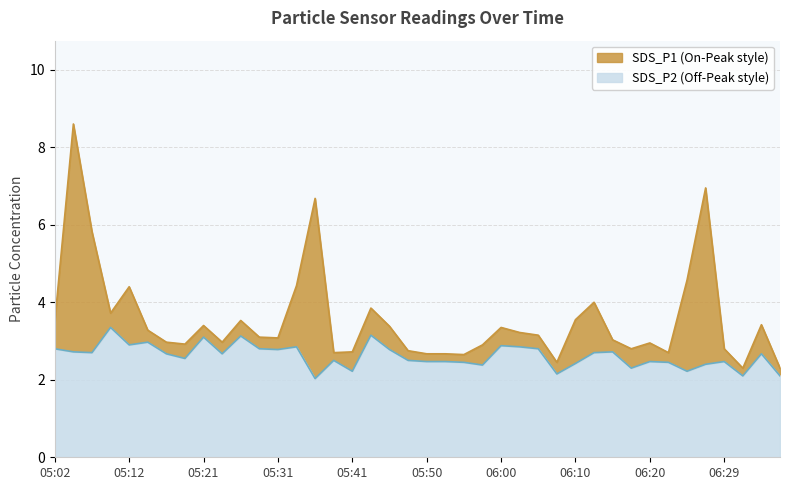

What is the label of the 16th point from the left?

05:38